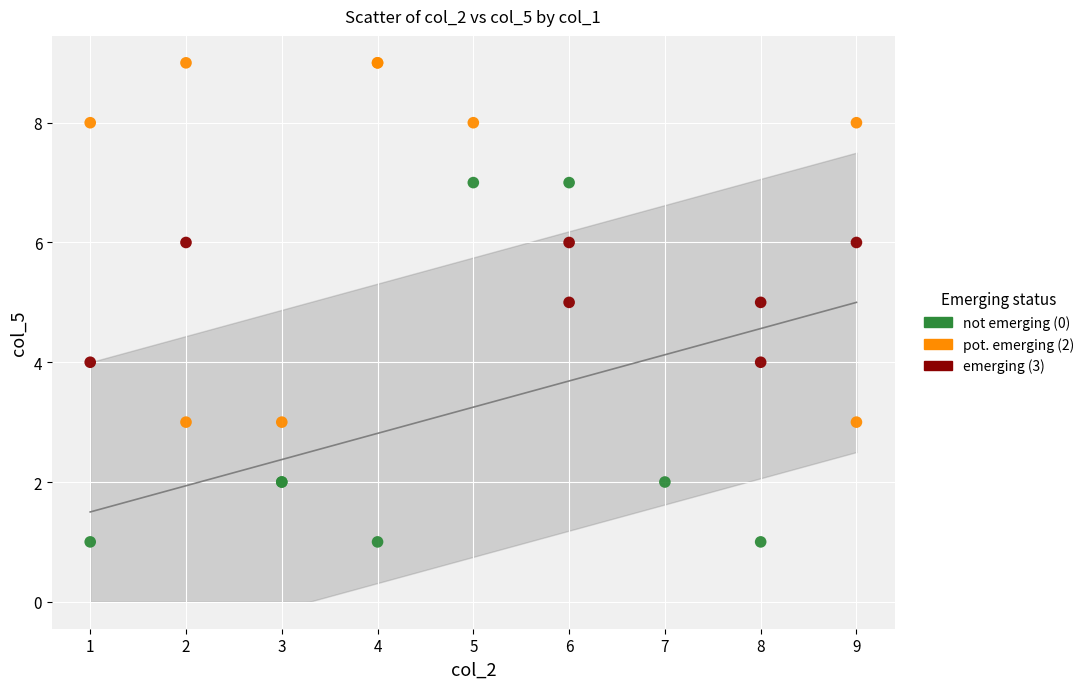

Which series reaches the minimum Y coordinate?

not emerging (0)